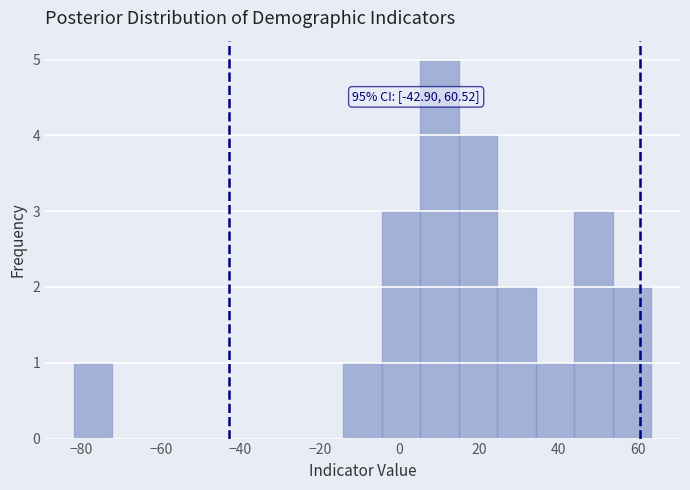

Over which range of the x-axis is the bar tallest?

6 to 14